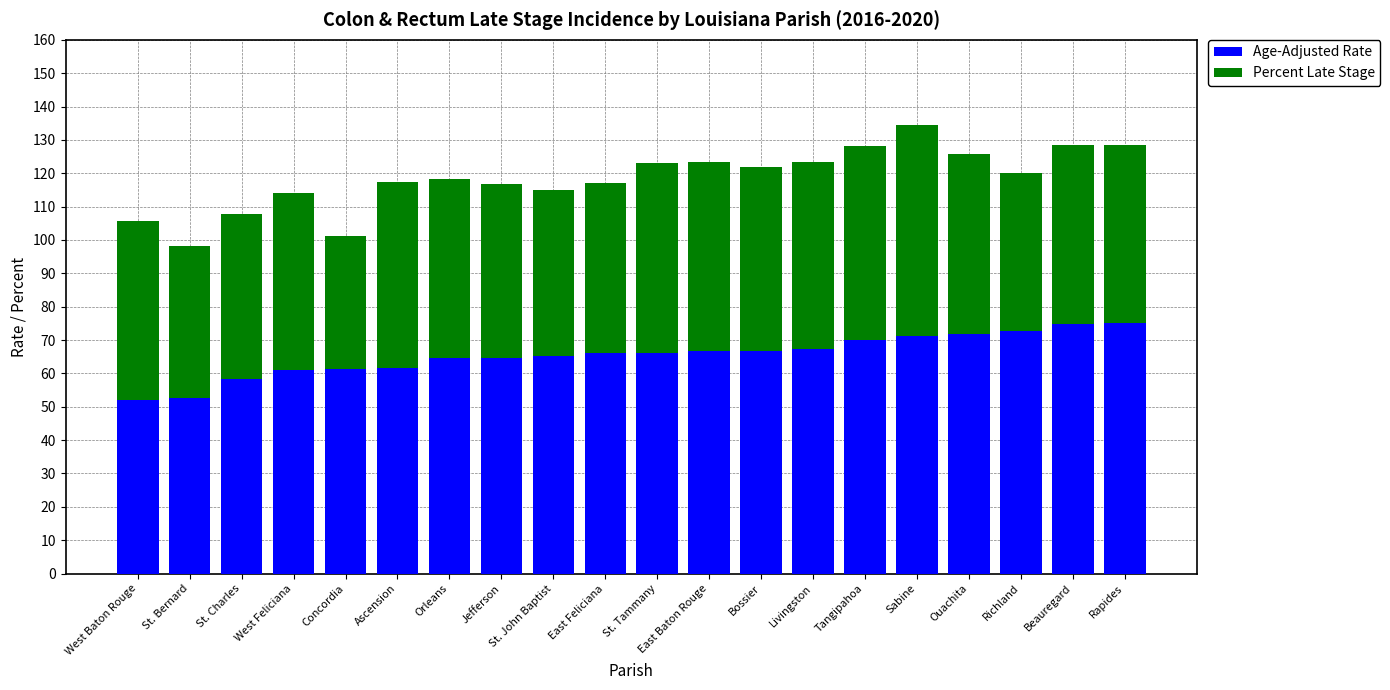

What is the difference between the second highest and second lowest values in the Age-Adjusted Rate series?

22.2